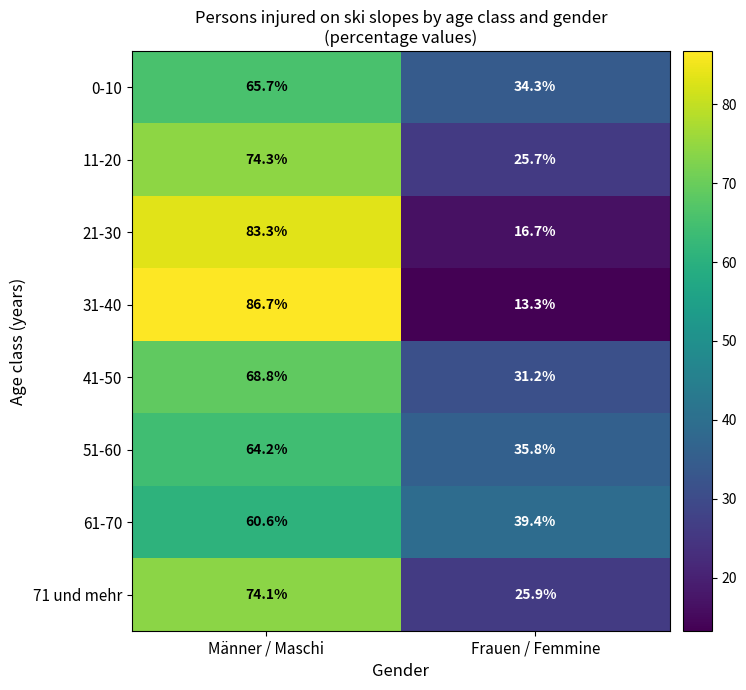

At which category is the sum across all series the highest?

Männer / Maschi